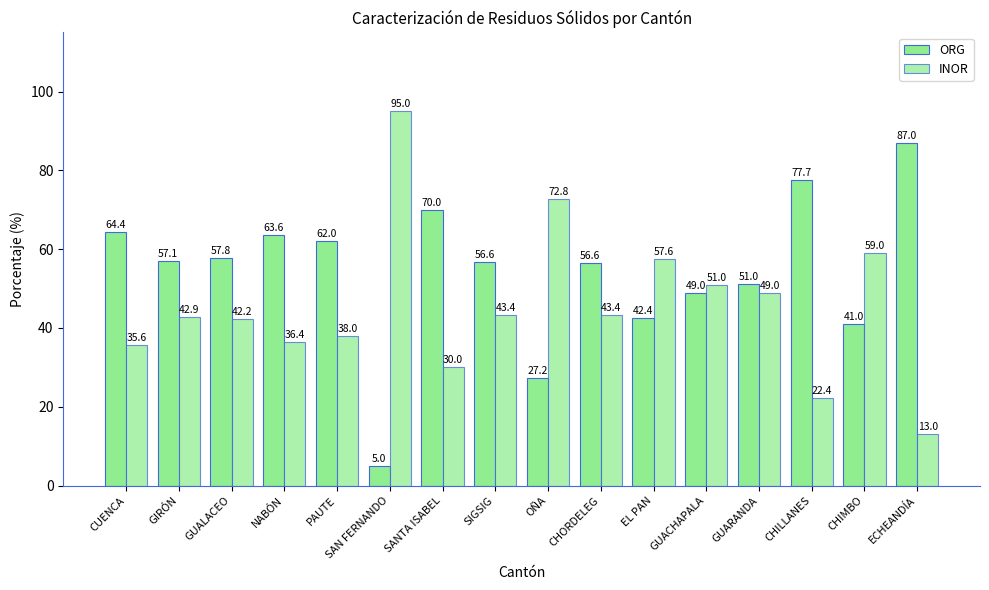

How many bars are there in each group?

2